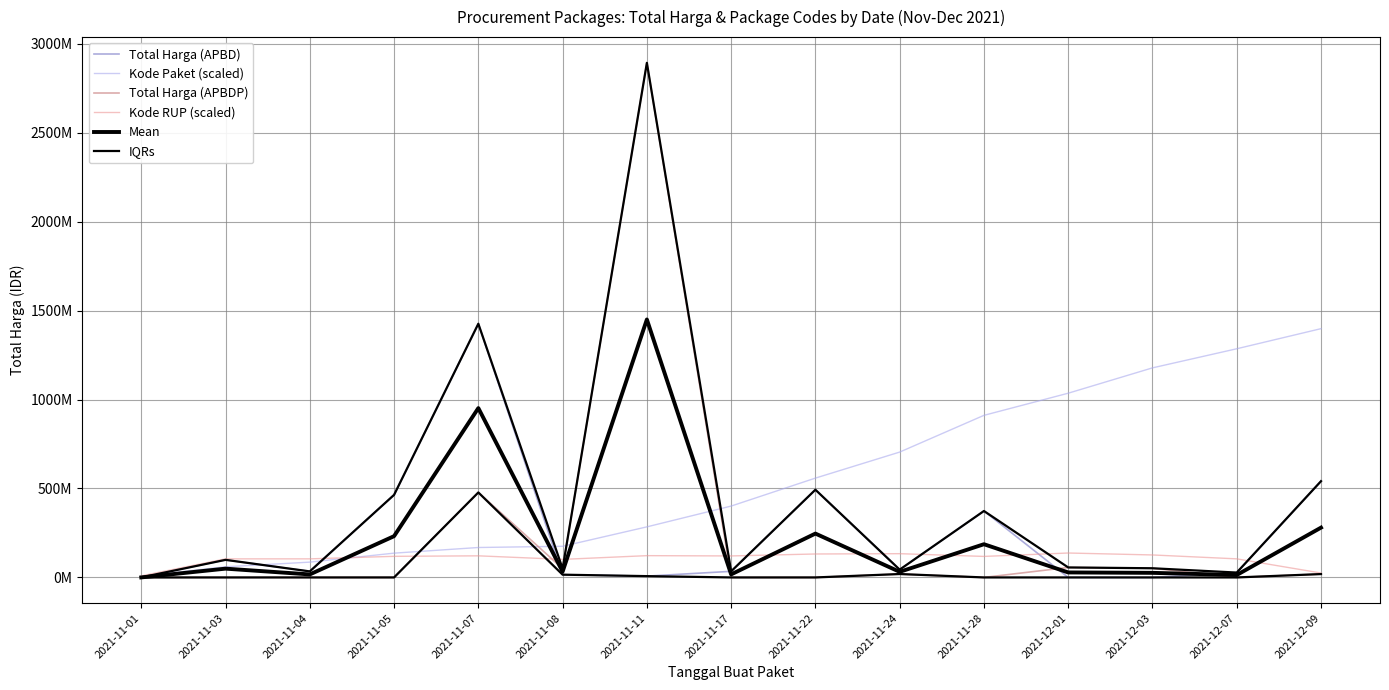

Does the chart display data point markers on the line(s)?

No